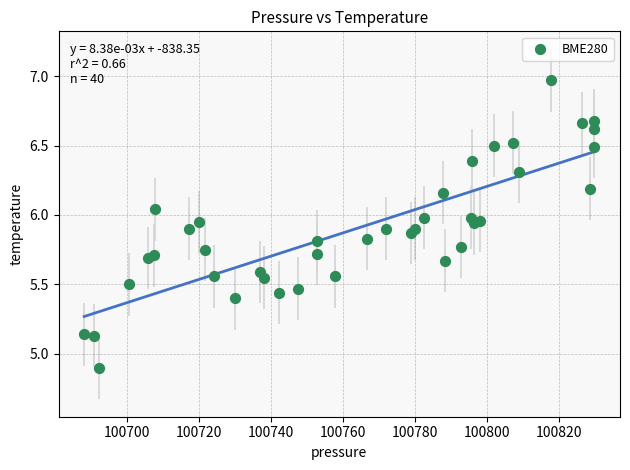

What Y value in the scatter plot is closest to 5?

4.9